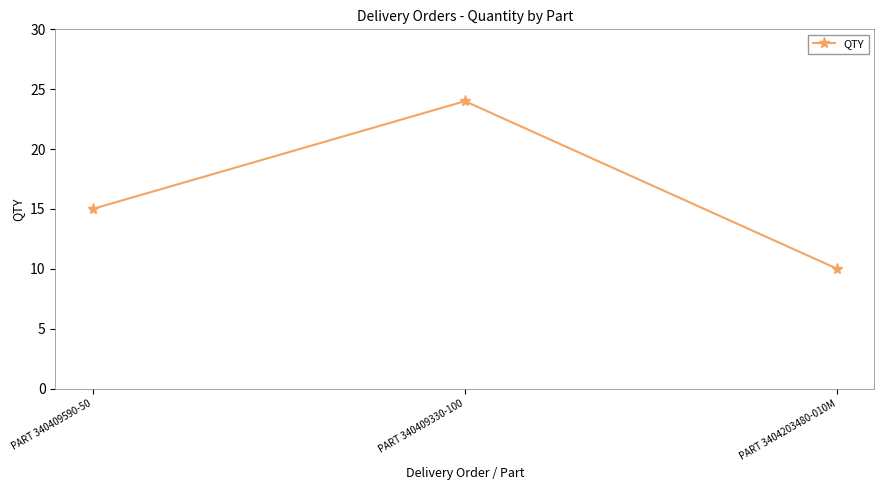

What is the difference between the maximum and minimum values?

14